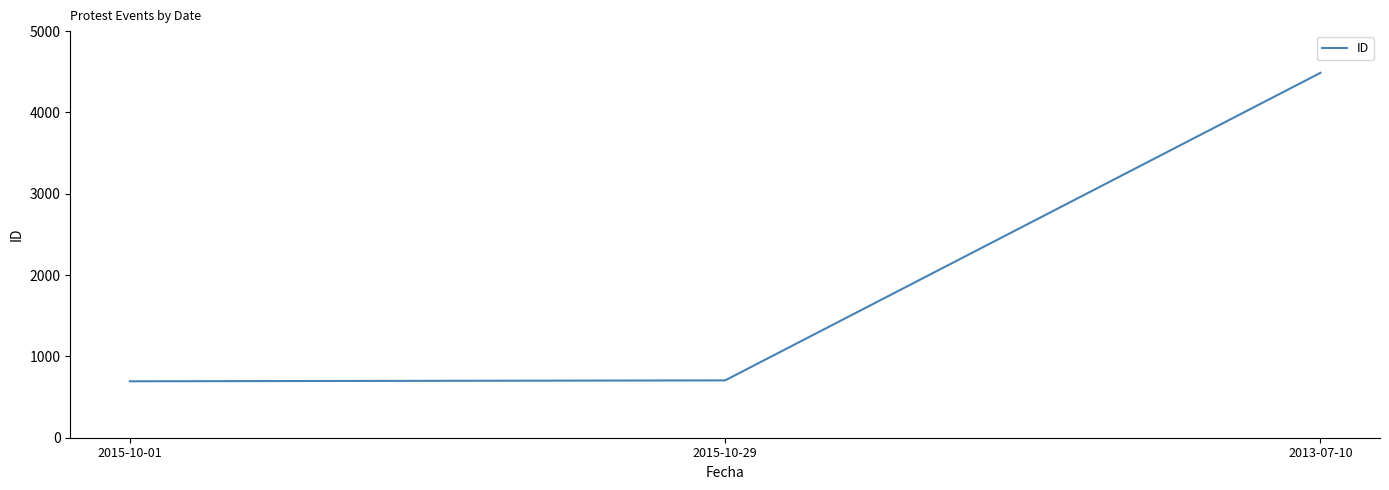

How many series are shown in this chart?

1